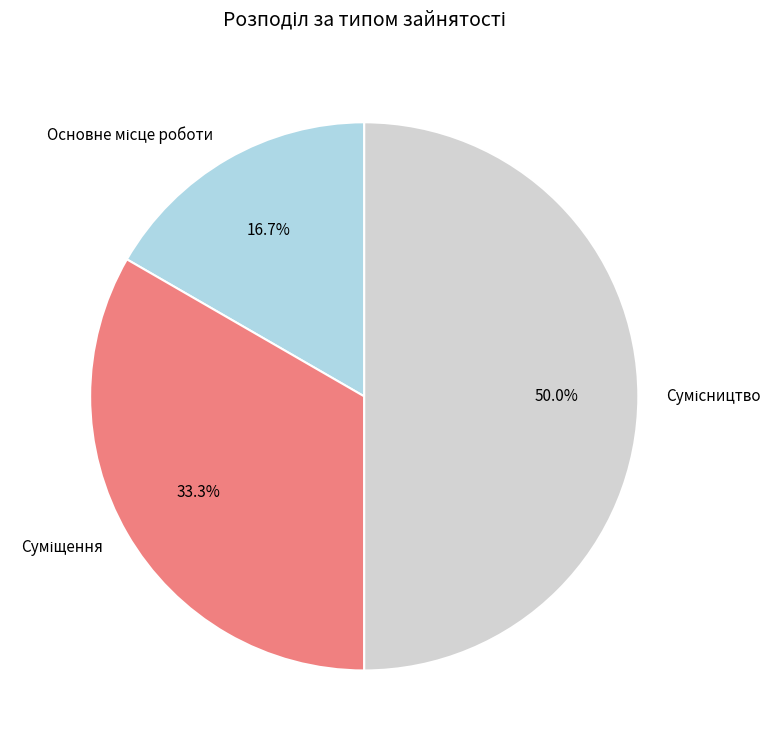

How many slices are in this pie chart?

3